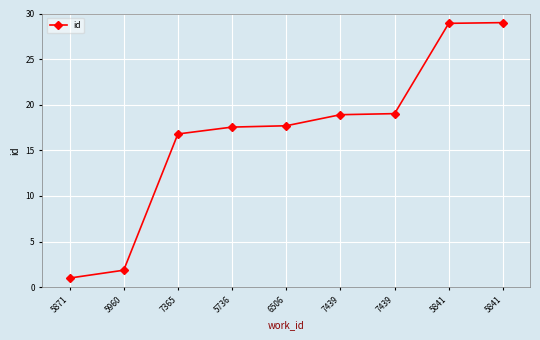

How many data points does each series have?

9